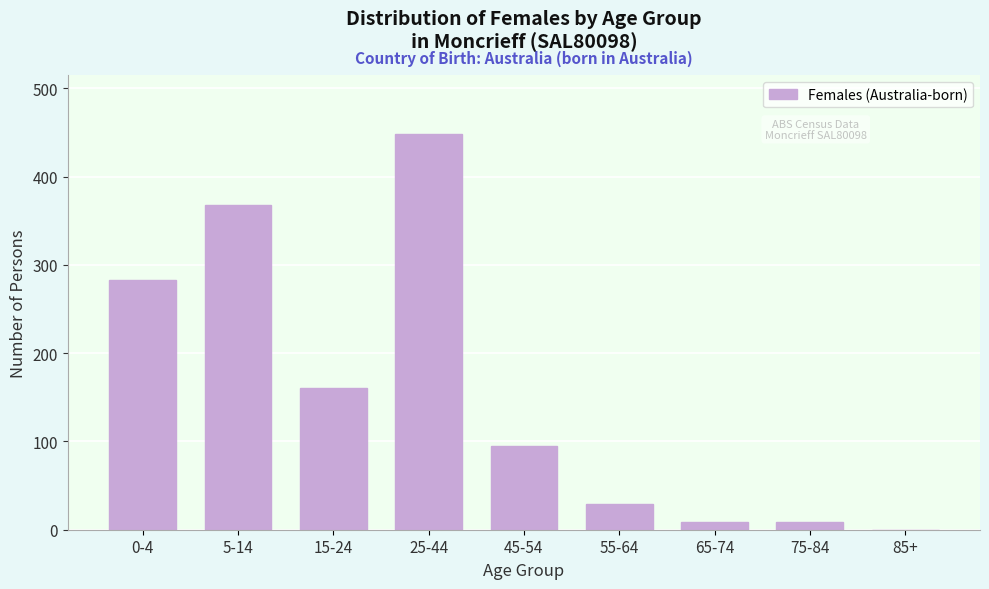

Reading left to right, list all the values displayed in this chart.

0-4=283	5-14=368	15-24=161	25-44=448	45-54=95	55-64=29	65-74=9	75-84=9	85+=0